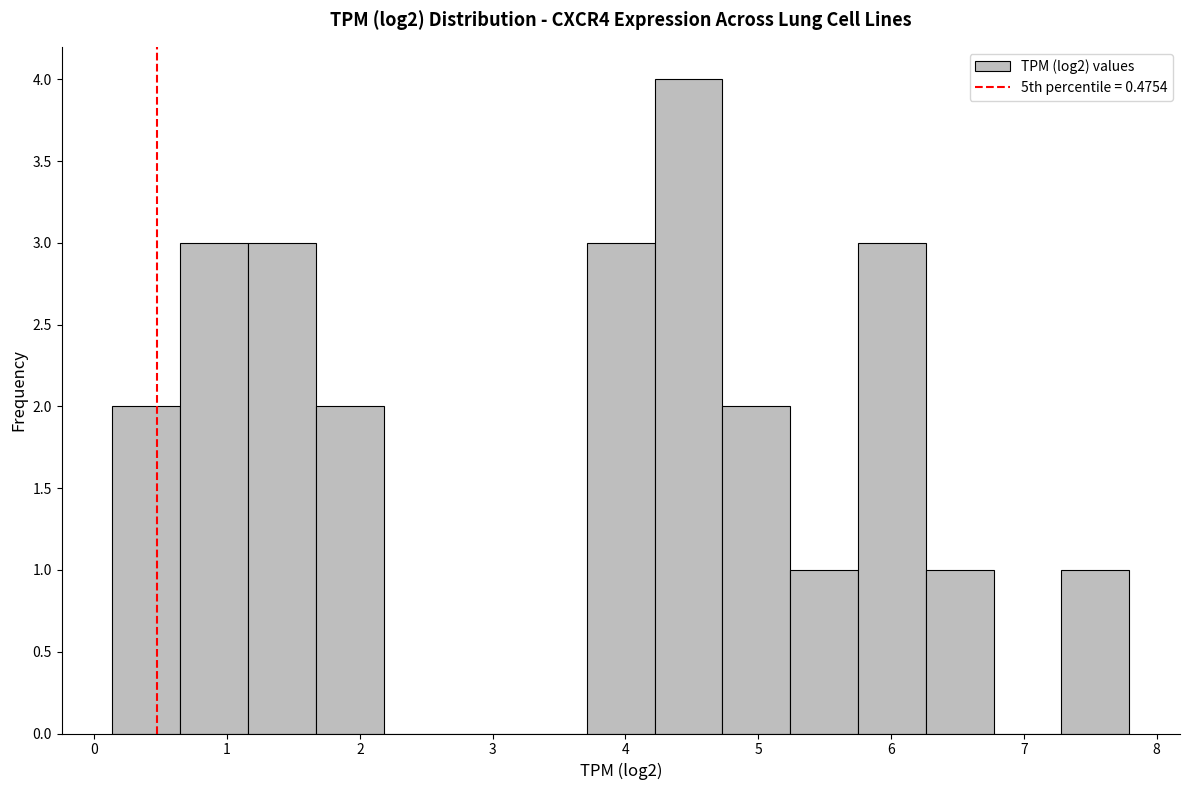

Reading left to right, list every bar in this chart as the range it spans on the x-axis followed by its height. Neither the bar edges nor the heights are printed on the chart, so give them approximately, as read against the axes.

0.1 to 0.6: 2
0.6 to 1.2: 3
1.2 to 1.7: 3
1.7 to 2.2: 2
2.2 to 2.7: 0
2.7 to 3.2: 0
3.2 to 3.7: 0
3.7 to 4.2: 3
4.2 to 4.7: 4
4.7 to 5.2: 2
5.2 to 5.8: 1
5.8 to 6.3: 3
6.3 to 6.8: 1
6.8 to 7.3: 0
7.3 to 7.8: 1